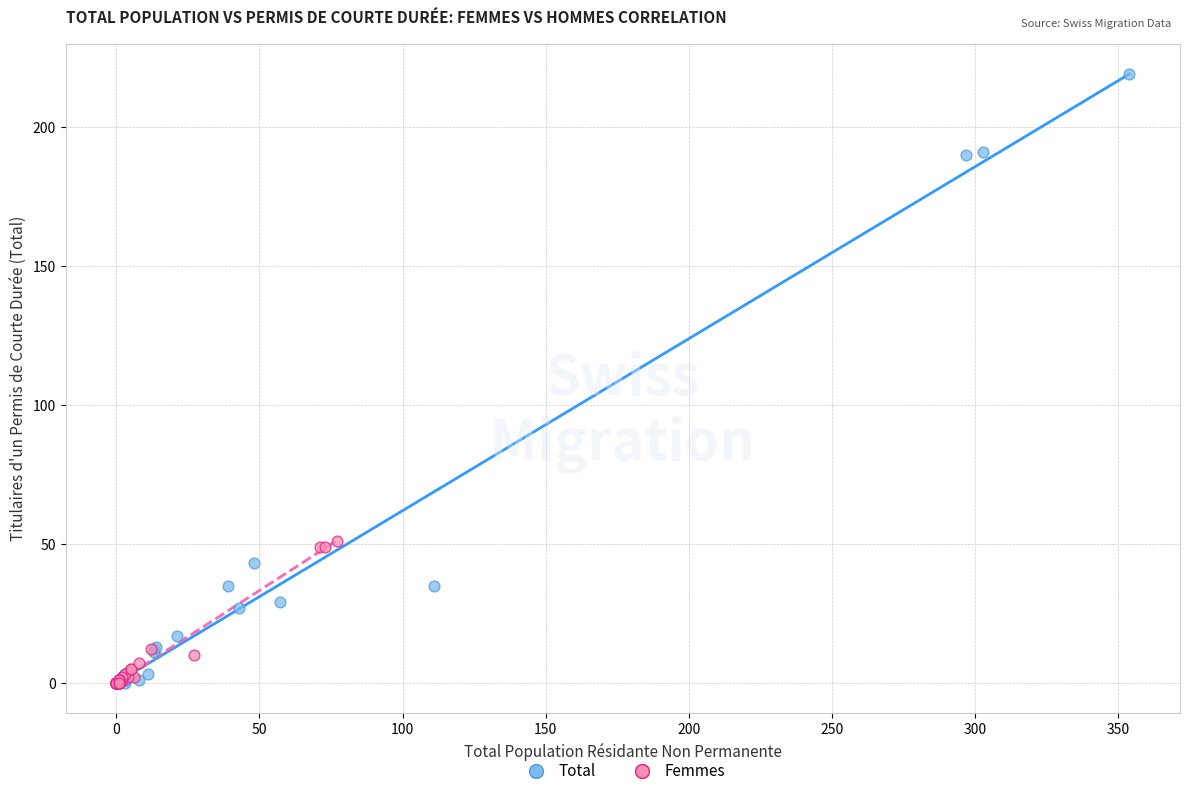

What are all the series names shown in the legend?

Total, Femmes